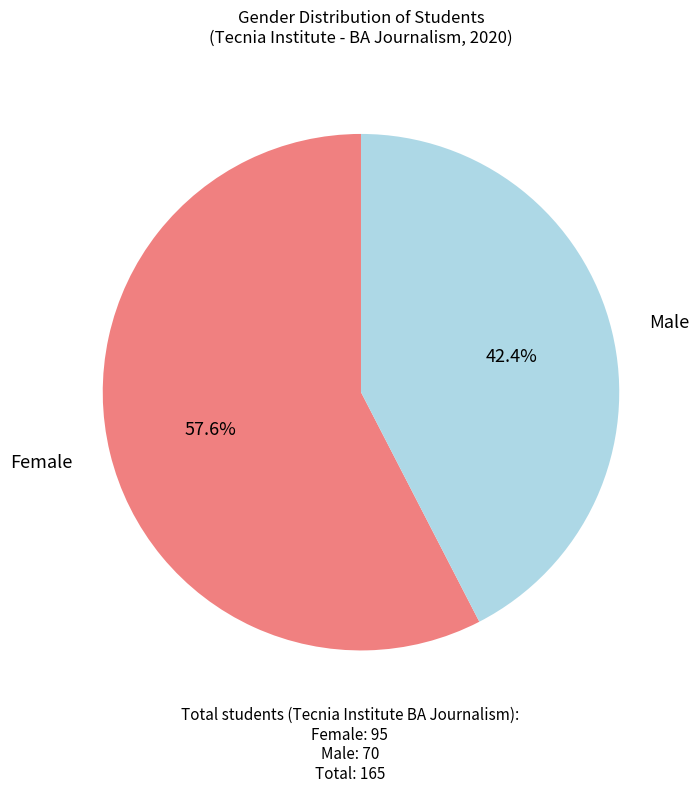

Does any single category account for the majority?

Yes